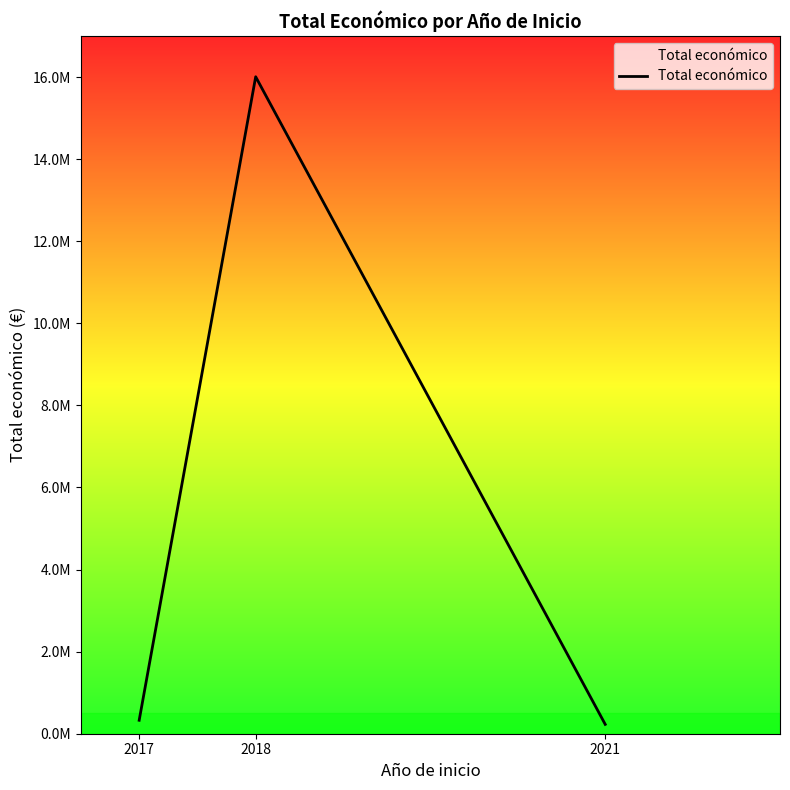

Does the chart display data point markers on the line(s)?

No